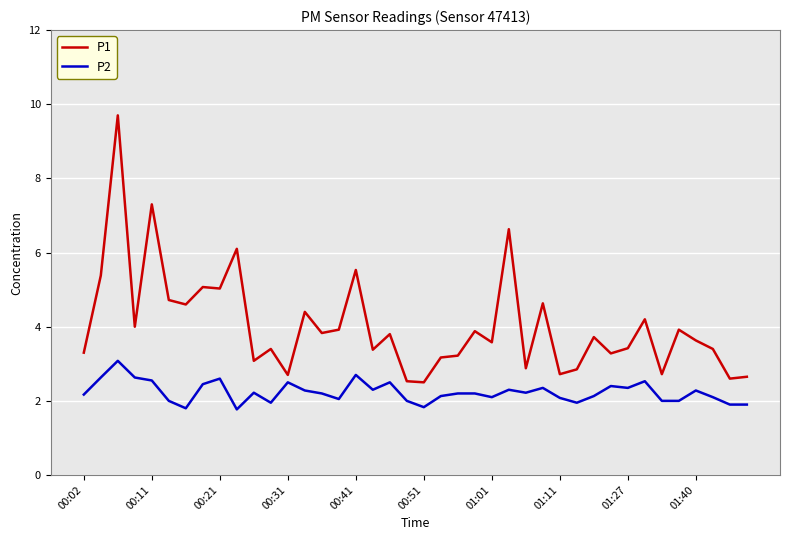

What is the difference between the maximum and minimum values in the P1 series?

7.2